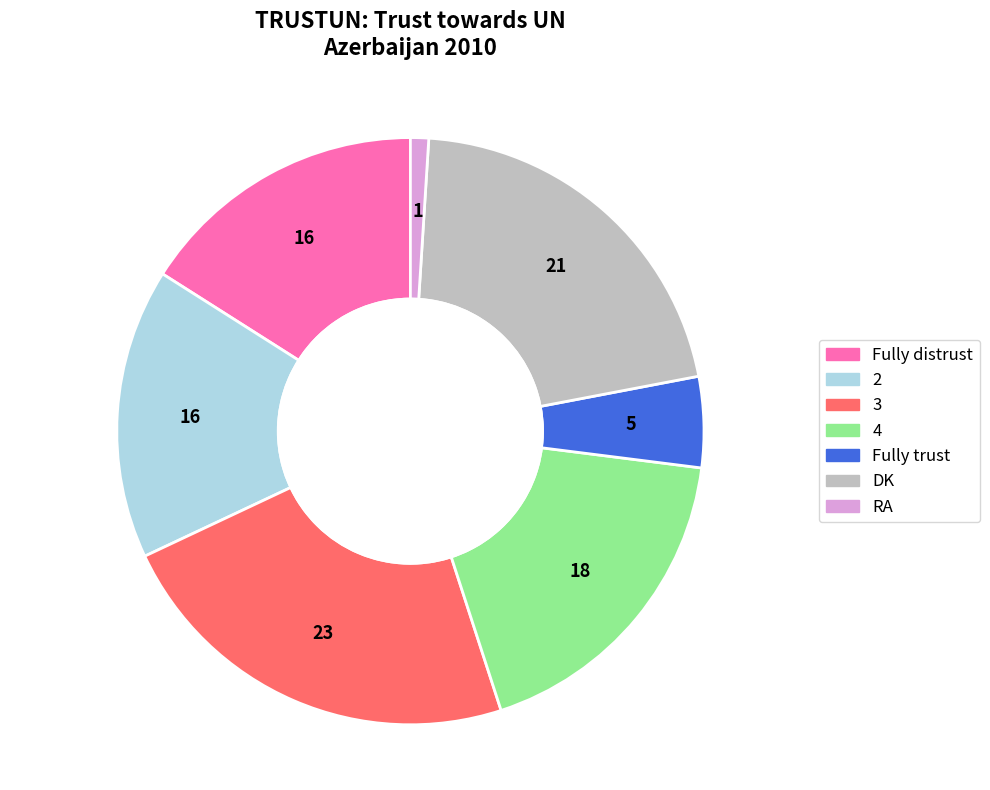

True or false: 2 accounts for 16% of the total.

True